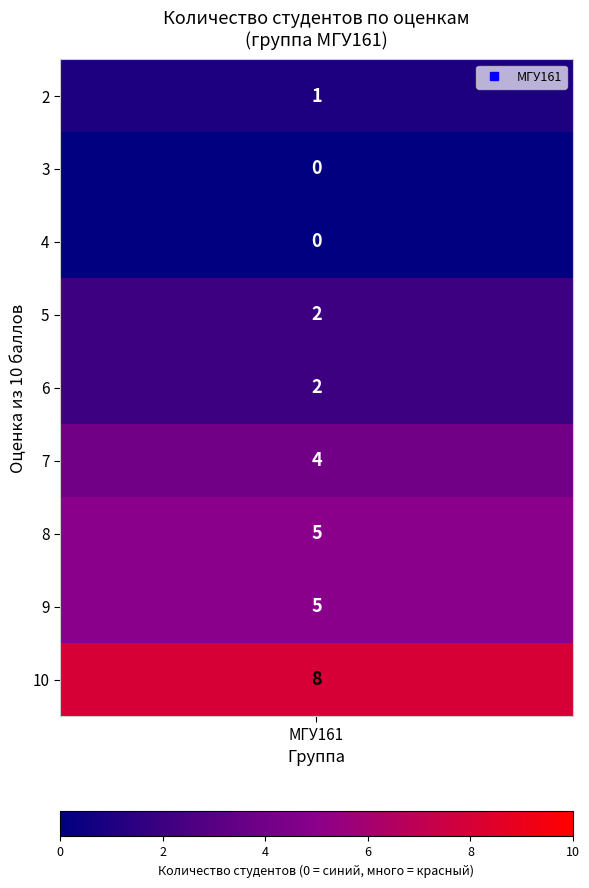

What is the change in value from 1 to 4?

+1